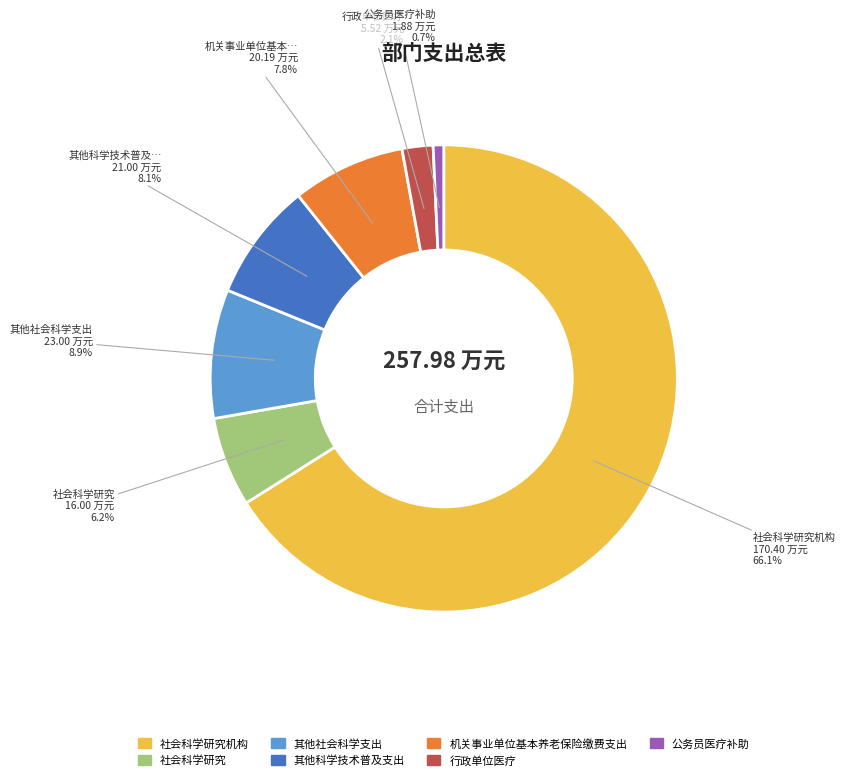

How many segments does this pie chart have?

7